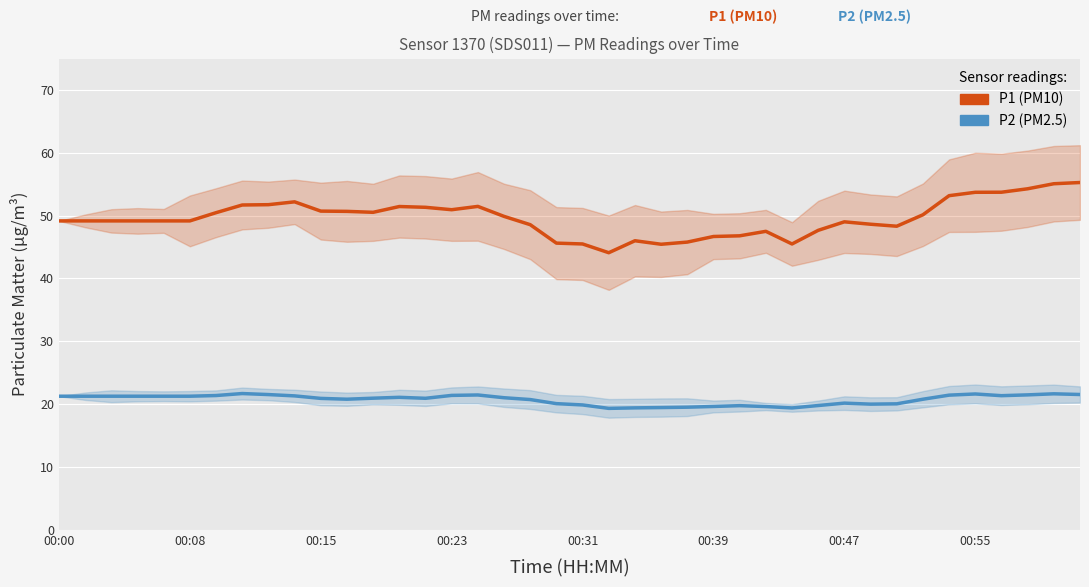

What is the maximum value shown in the chart?

55.3